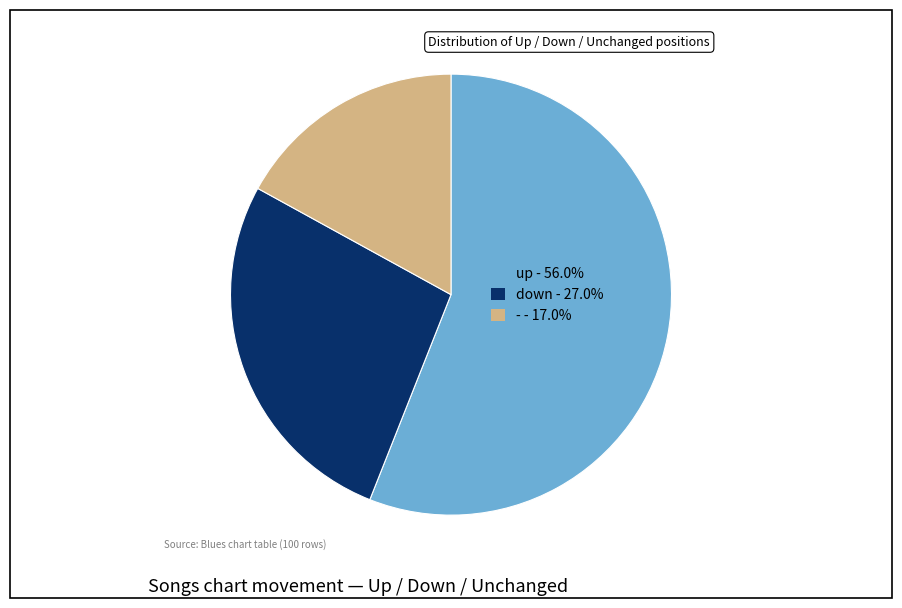

Rank the categories by value from lowest to highest.

-, down, up